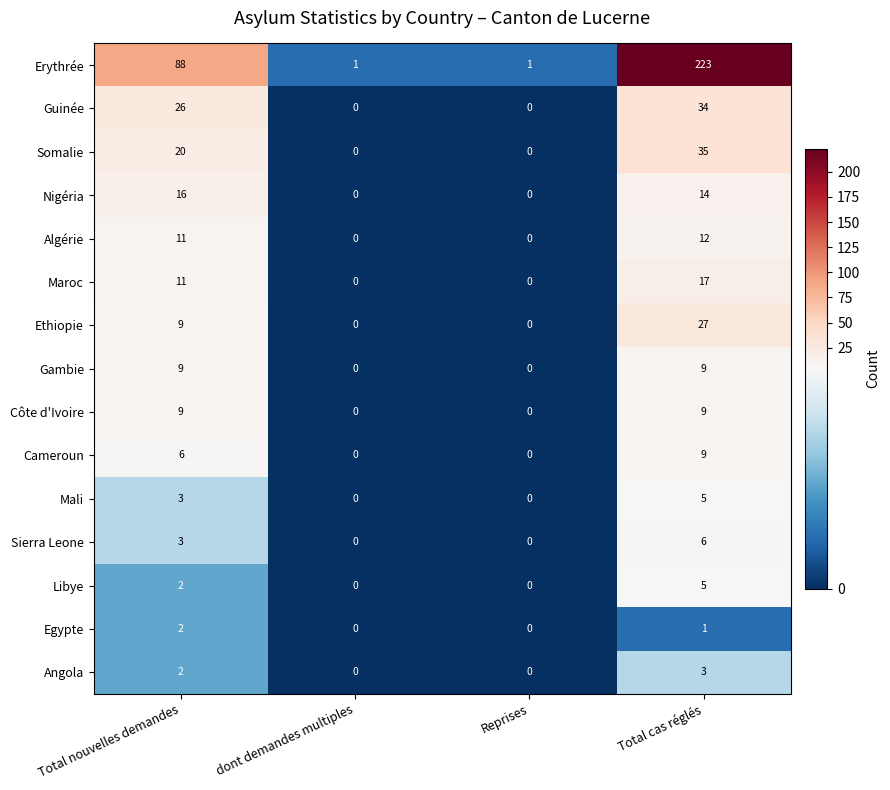

Is it true that Cameroun equals 14 at Total cas réglés?

False